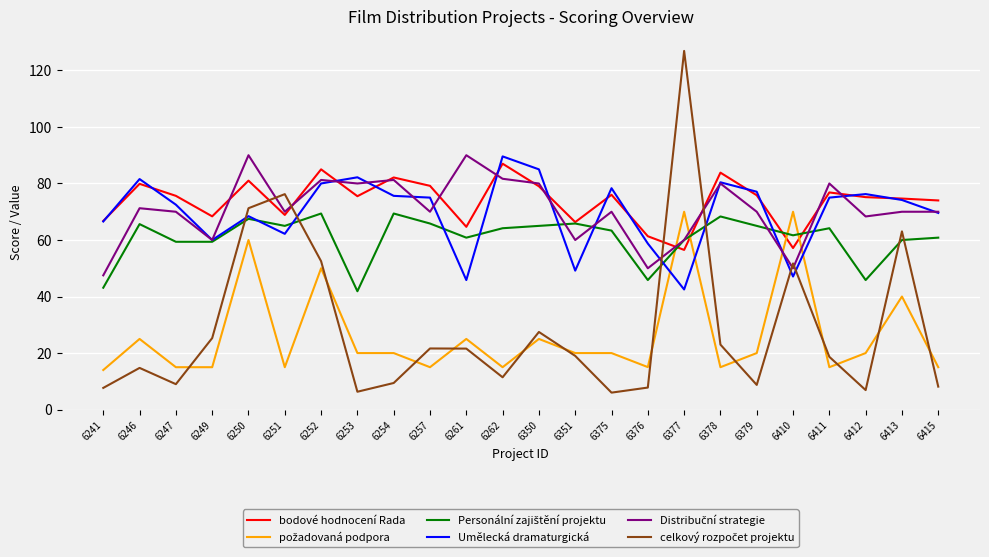

At which category is the sum across all series the highest?

6250